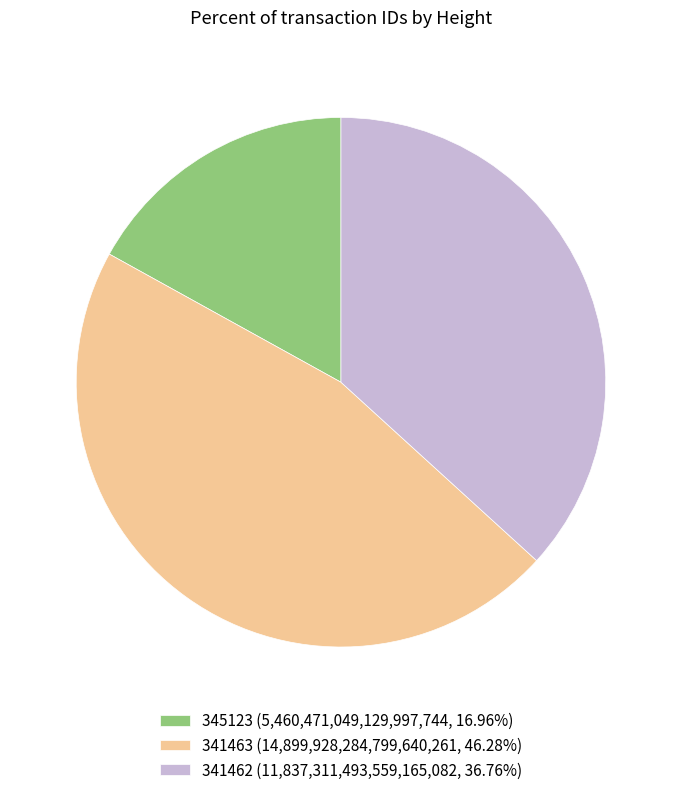

Approximately how many times larger is the value at 341462 compared to 345123?

2.2